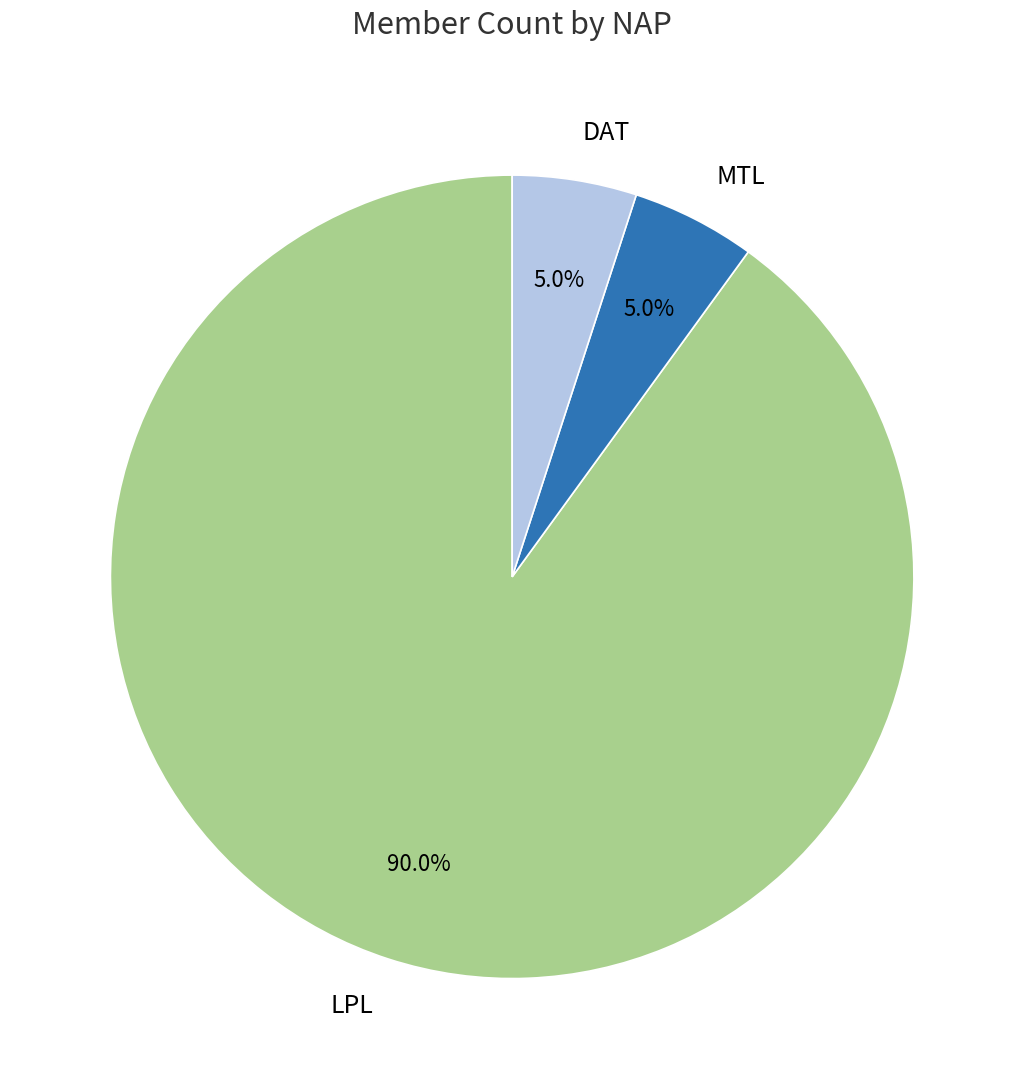

How many slices are in this pie chart?

3